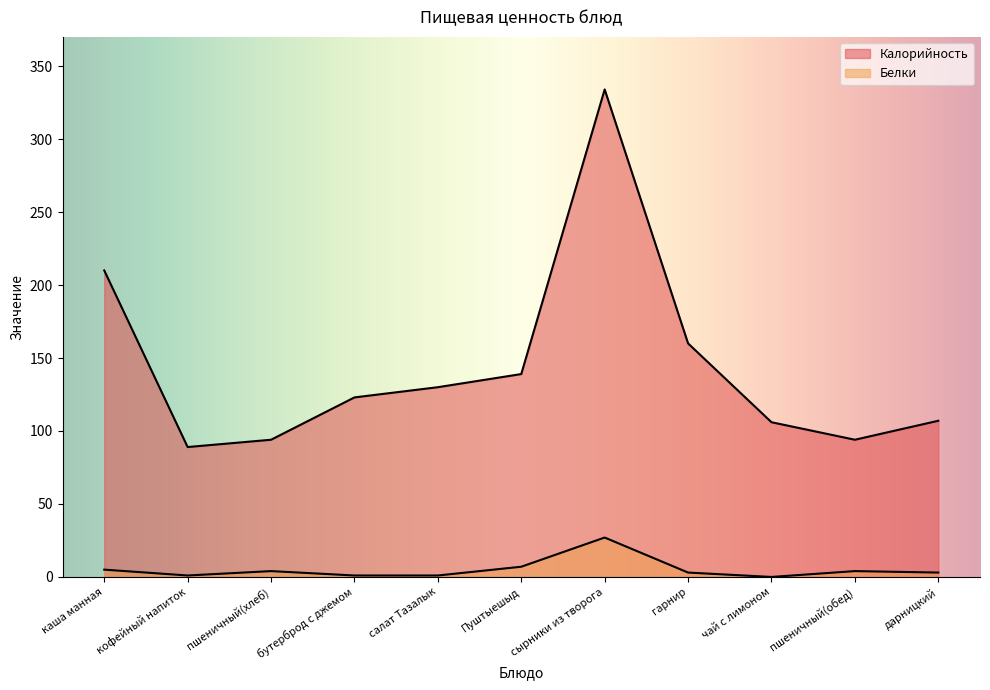

What are all the series names shown in the legend?

Калорийность, Белки